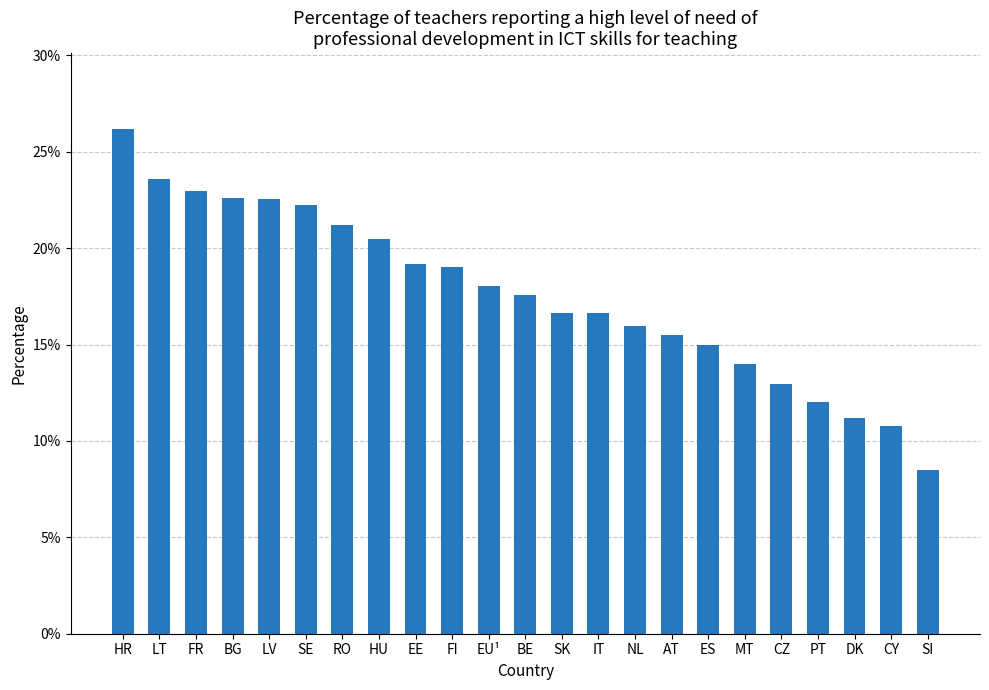

What is the value of the 23rd bar from the left?

0.1